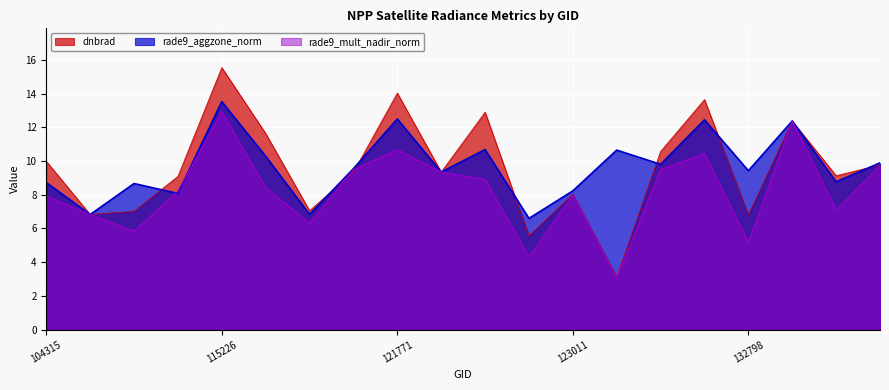

What is the difference between the rade9_aggzone_norm values at 132798 and 132606?

3.0